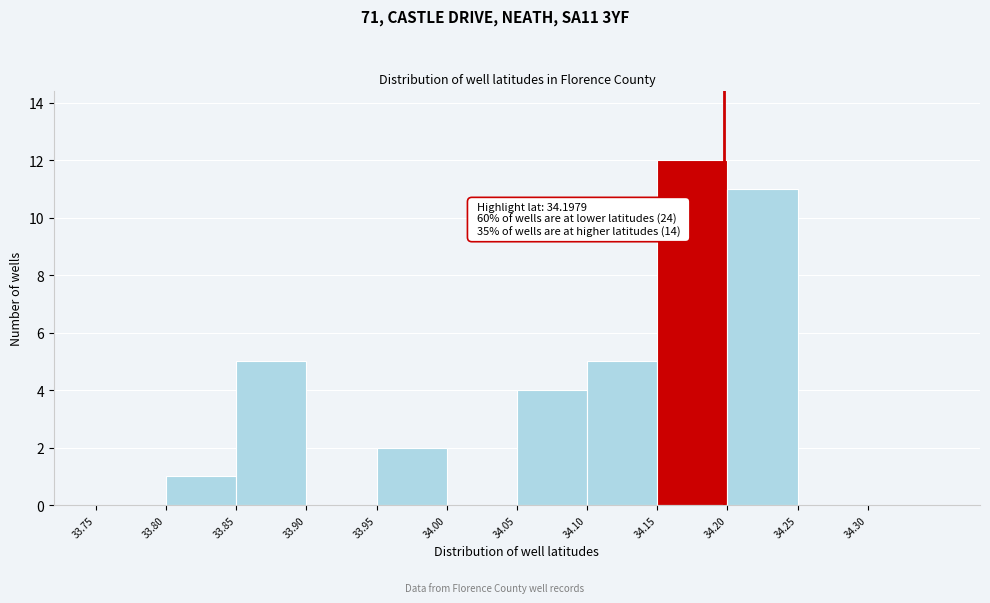

Which range on the x-axis has the tallest bar?

34.15 to 34.20